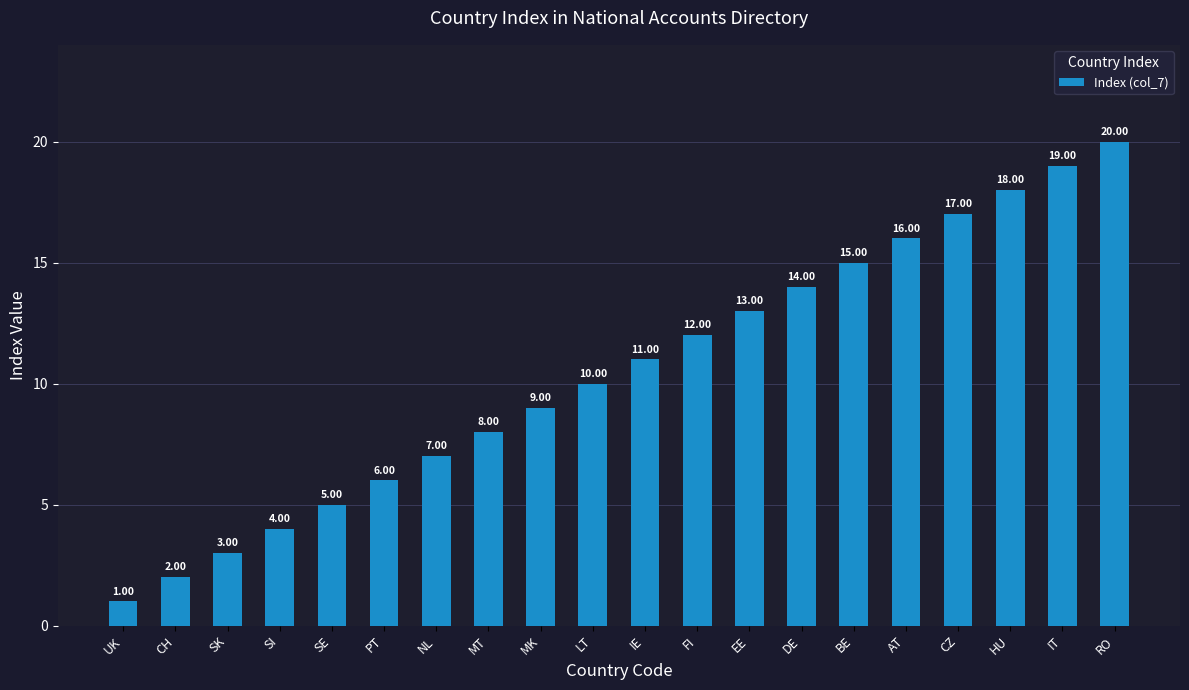

What is the smallest value displayed?

1